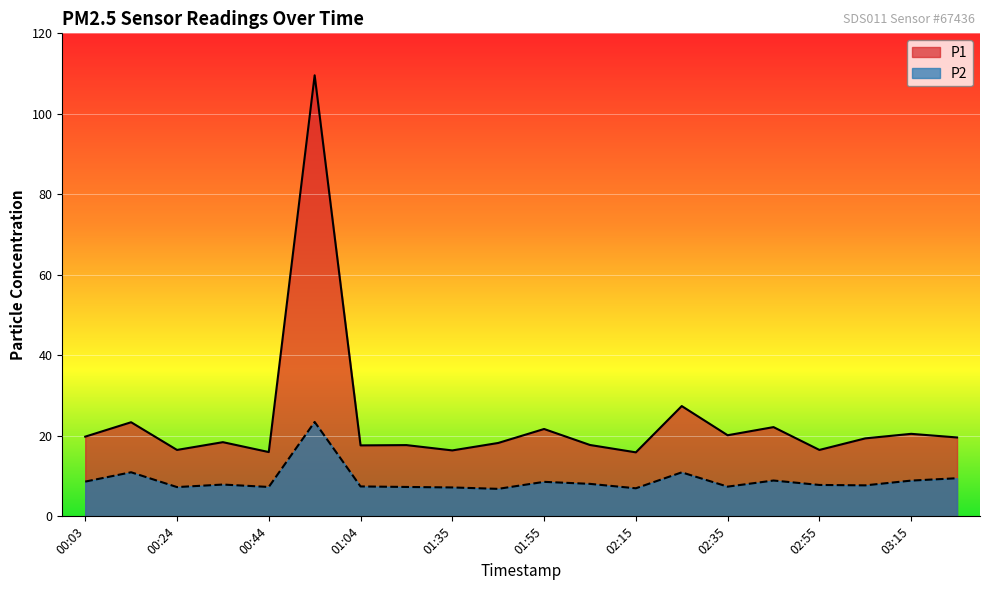

How many values in the P2 series are below 7?

2